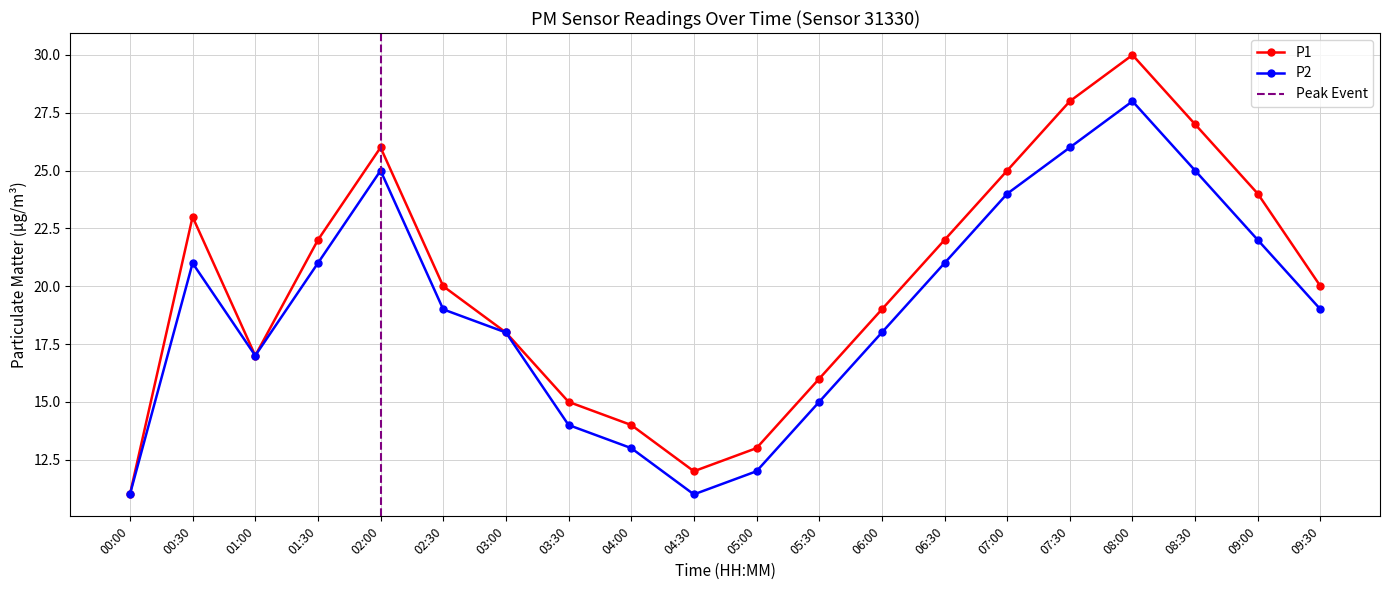

Between 04:30 and 00:30, which is larger?

00:30